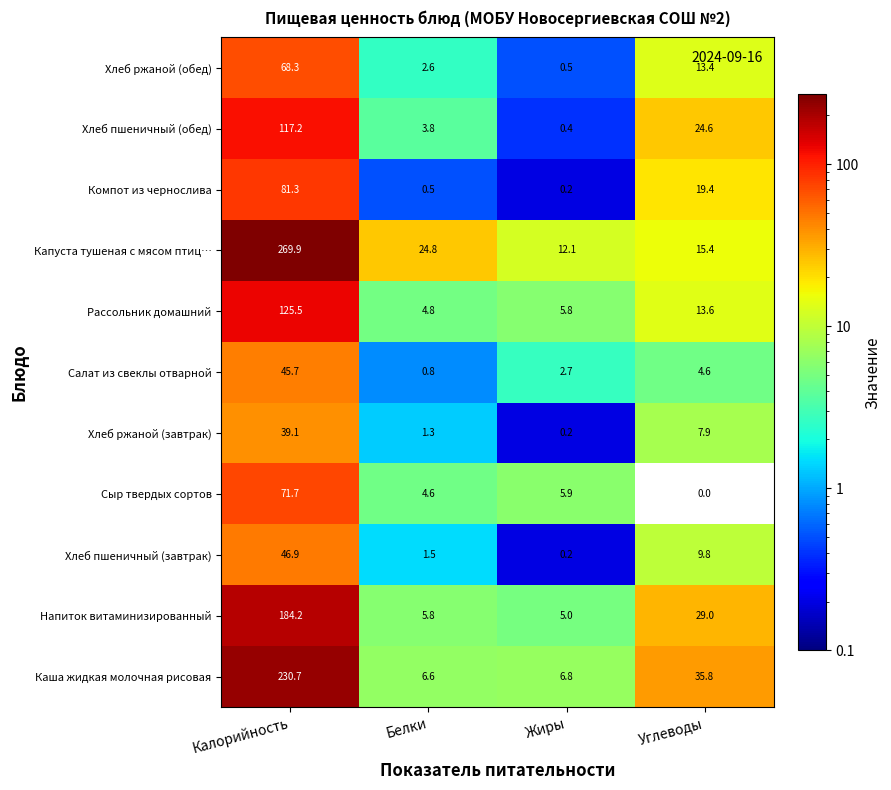

What is the difference between the maximum and minimum values in the Салат из свеклы отварной series?

44.9